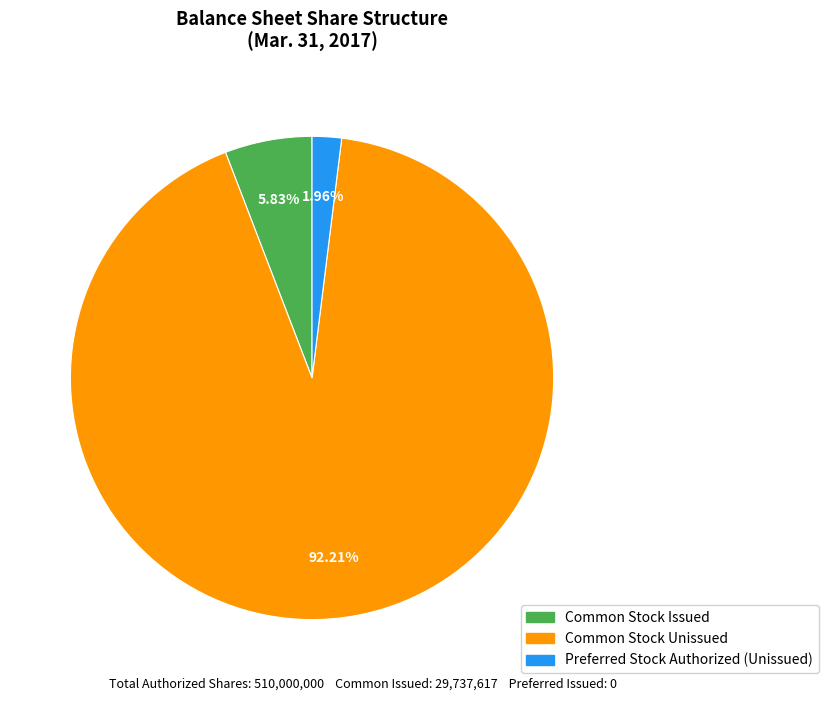

Does any single category account for the majority?

Yes